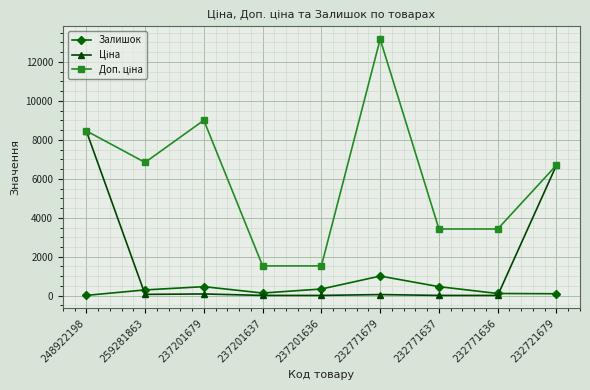

What is the spread (max minus min) of values at 248922198?

8446.0